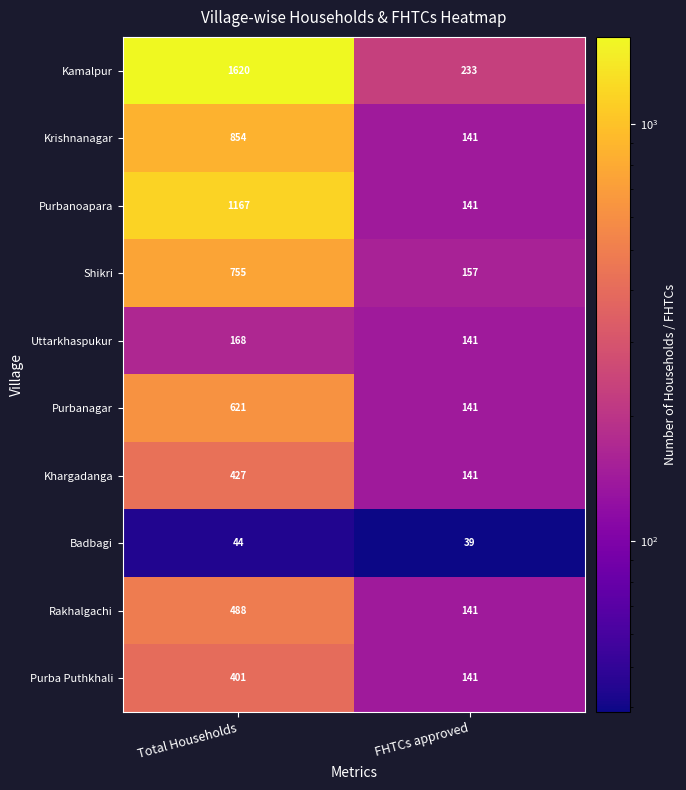

Reading right to left, transcribe all the data shown in this chart.

Kamalpur: 233	1620
Krishnanagar: 141	854
Purbanoapara: 141	1167
Shikri: 157	755
Uttarkhaspukur: 141	168
Purbanagar: 141	621
Khargadanga: 141	427
Badbagi: 39	44
Rakhalgachi: 141	488
Purba Puthkhali: 141	401